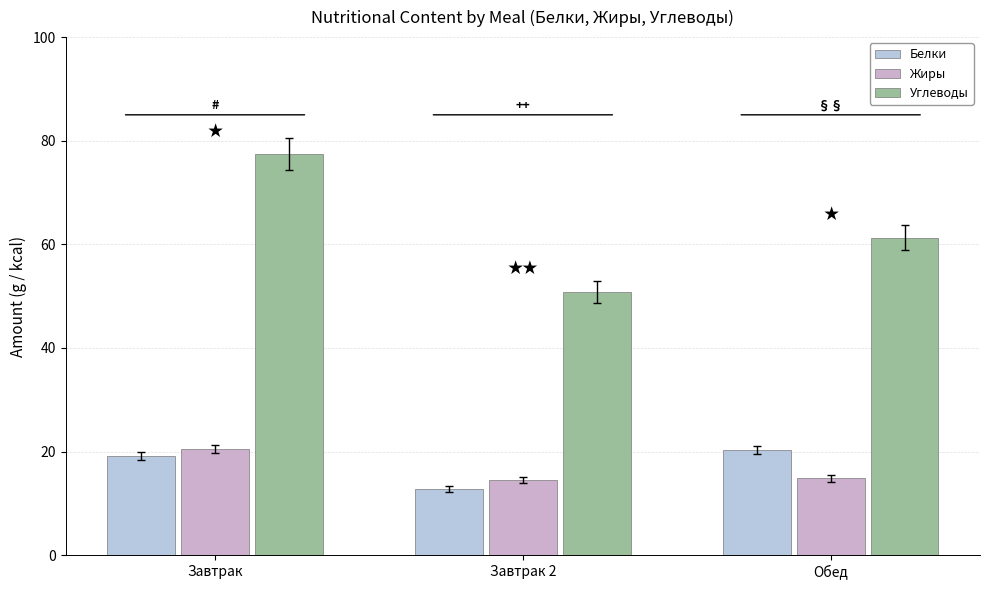

What is the difference between the highest and lowest values at Обед?

46.5